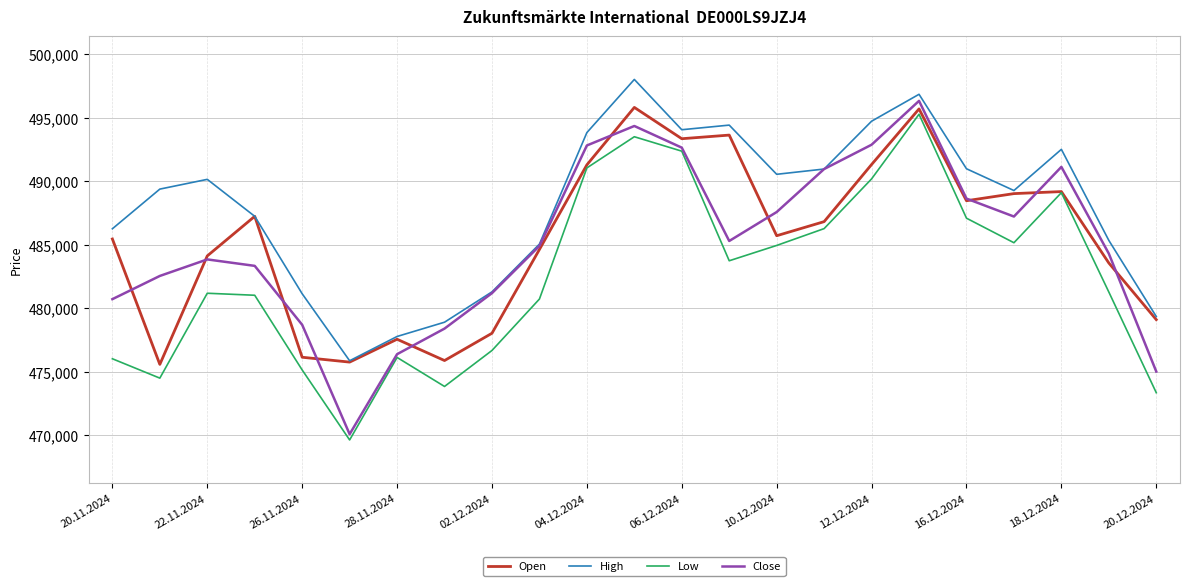

What is the difference between the maximum and minimum values in the Close series?

26221